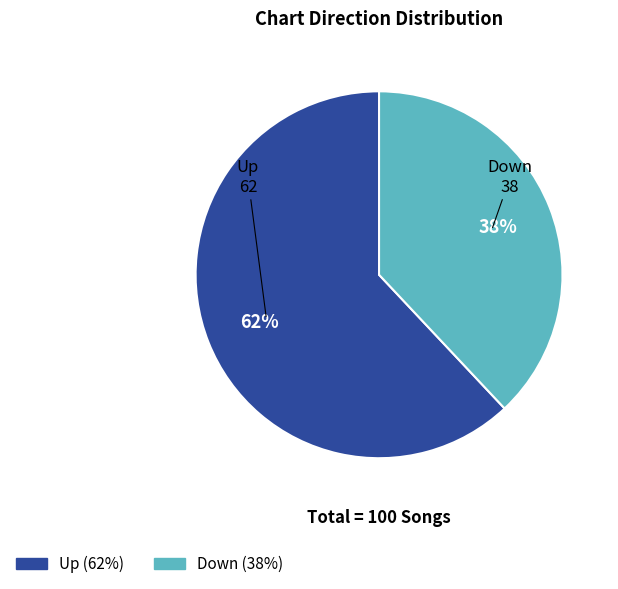

Is there a majority slice in this chart?

Yes